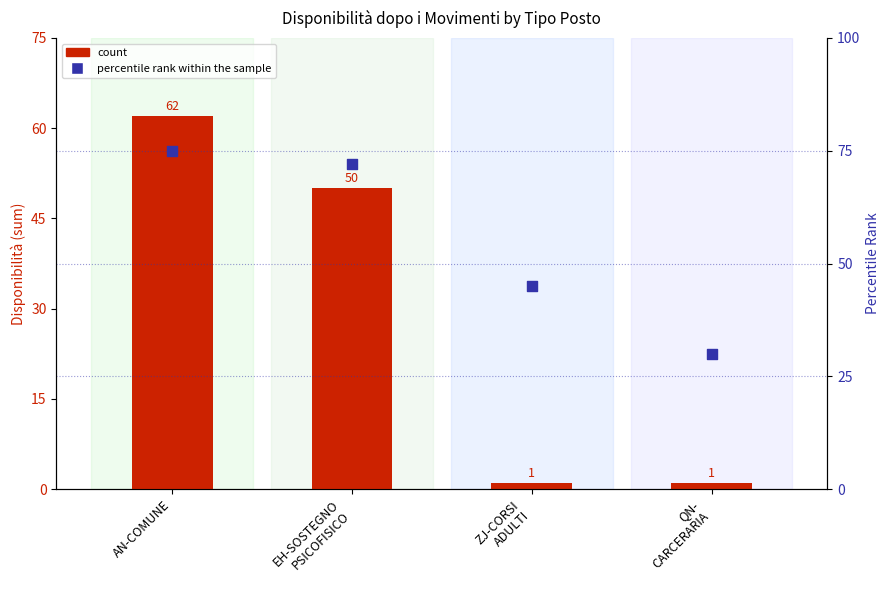

At how many categories does at least one series exceed 47?

2